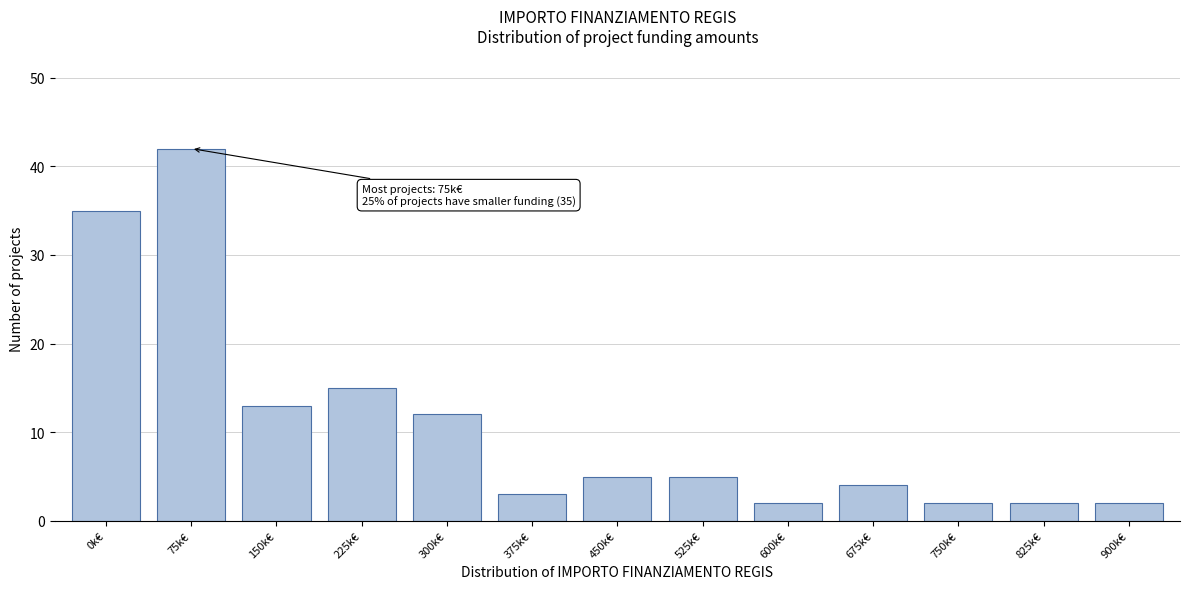

Reading left to right, what are all the values shown in this chart?

0k€=35	75k€=42	150k€=13	225k€=15	300k€=12	375k€=3	450k€=5	525k€=5	600k€=2	675k€=4	750k€=2	825k€=2	900k€=2